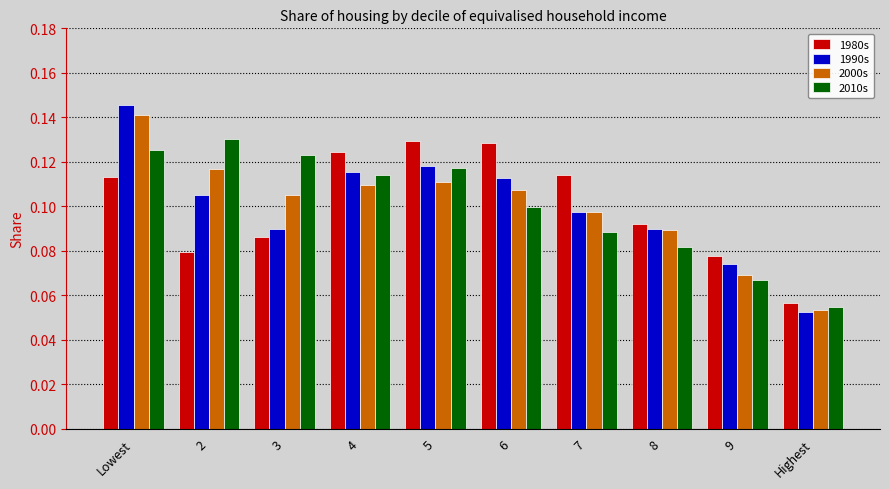

True or false: 2010s has a value of 0.0 at 8.

False